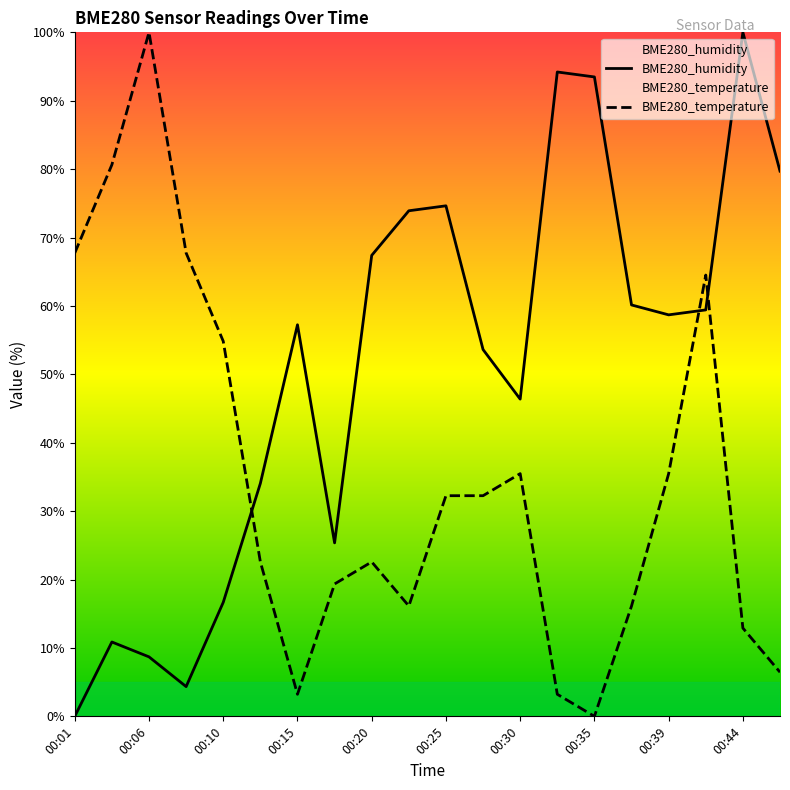

What is the approximate value of BME280_temperature at 00:32?

3.2